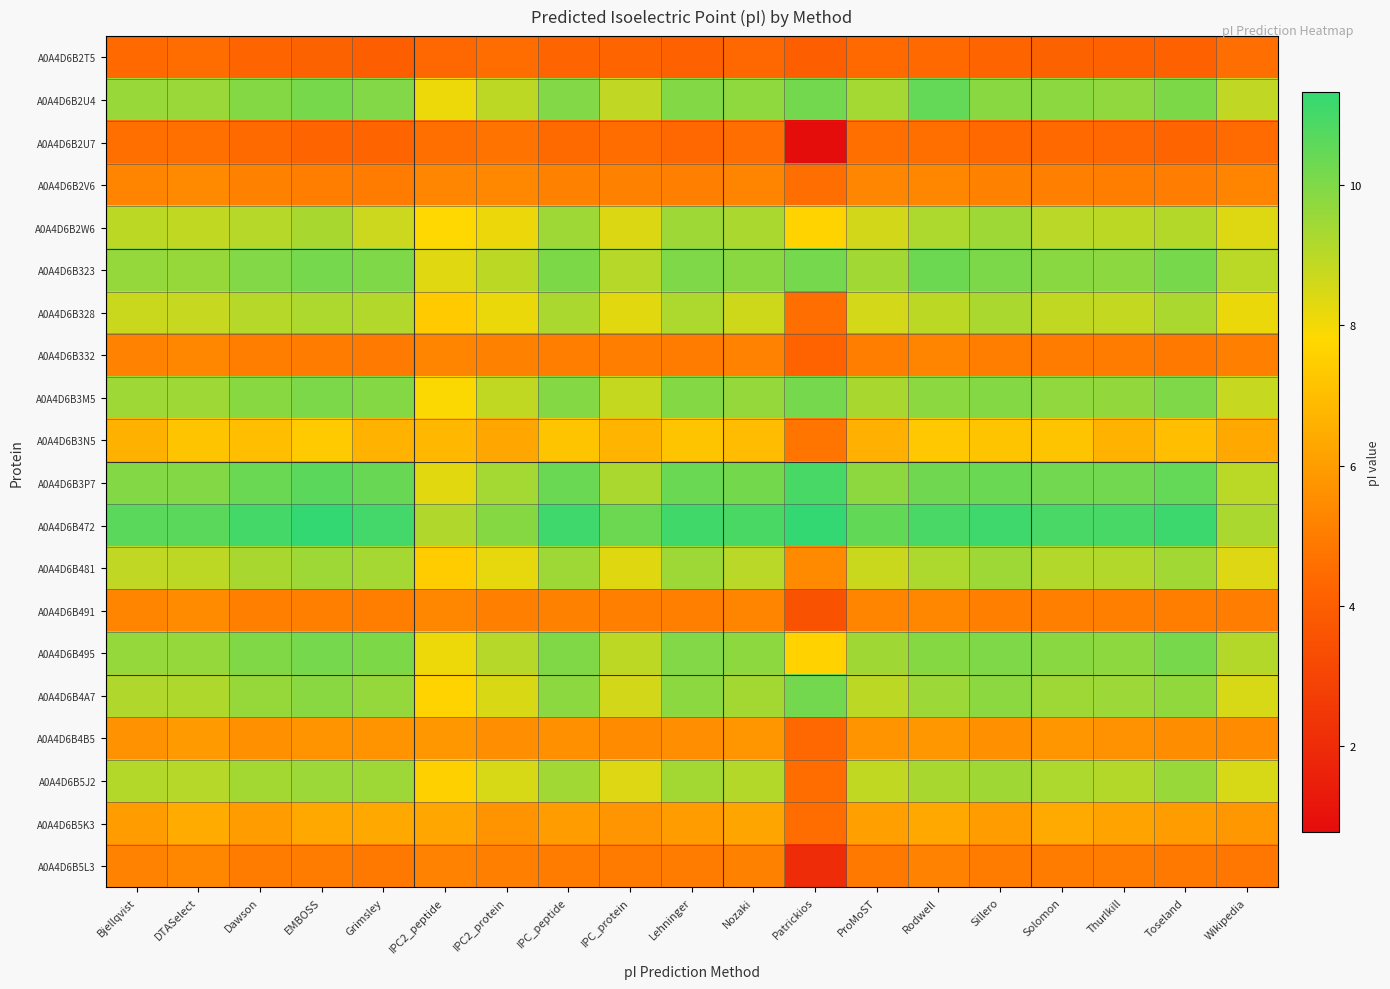

Reading right to left, transcribe all the data shown in this chart.

A0A4D6B2T5: Wikipedia=4.6	Toseland=4.1	Thurlkill=4.1	Solomon=4.2	Sillero=4.2	Rodwell=4.4	ProMoST=4.4	Patrickios=4.0	Nozaki=4.4	Lehninger=4.2	IPC_protein=4.3	IPC_peptide=4.2	IPC2_protein=4.5	IPC2_peptide=4.4	Grimsley=4.0	EMBOSS=4.2	Dawson=4.2	DTASelect=4.5	Bjellqvist=4.4
A0A4D6B2U4: Wikipedia=8.9	Toseland=10.0	Thurlkill=9.7	Solomon=9.8	Sillero=9.8	Rodwell=10.5	ProMoST=9.4	Patrickios=10.2	Nozaki=9.7	Lehninger=9.9	IPC_protein=8.9	IPC_peptide=10.0	IPC2_protein=8.9	IPC2_peptide=8.1	Grimsley=10.0	EMBOSS=10.1	Dawson=9.9	DTASelect=9.5	Bjellqvist=9.6
A0A4D6B2U7: Wikipedia=4.5	Toseland=4.3	Thurlkill=4.4	Solomon=4.4	Sillero=4.4	Rodwell=4.6	ProMoST=4.6	Patrickios=0.8	Nozaki=4.6	Lehninger=4.4	IPC_protein=4.5	IPC_peptide=4.4	IPC2_protein=4.7	IPC2_peptide=4.6	Grimsley=4.3	EMBOSS=4.3	Dawson=4.4	DTASelect=4.6	Bjellqvist=4.6
A0A4D6B2V6: Wikipedia=5.2	Toseland=5.0	Thurlkill=5.1	Solomon=5.1	Sillero=5.1	Rodwell=5.3	ProMoST=5.3	Patrickios=4.6	Nozaki=5.3	Lehninger=5.1	IPC_protein=5.1	IPC_peptide=5.1	IPC2_protein=5.4	IPC2_peptide=5.3	Grimsley=5.0	EMBOSS=5.1	Dawson=5.1	DTASelect=5.4	Bjellqvist=5.3
A0A4D6B2W6: Wikipedia=8.4	Toseland=9.1	Thurlkill=9.0	Solomon=9.0	Sillero=9.5	Rodwell=9.2	ProMoST=8.6	Patrickios=7.7	Nozaki=9.3	Lehninger=9.5	IPC_protein=8.4	IPC_peptide=9.5	IPC2_protein=8.1	IPC2_peptide=7.8	Grimsley=8.7	EMBOSS=9.3	Dawson=9.1	DTASelect=8.9	Bjellqvist=9.0
A0A4D6B323: Wikipedia=9.0	Toseland=10.1	Thurlkill=9.8	Solomon=9.8	Sillero=10.1	Rodwell=10.3	ProMoST=9.4	Patrickios=10.2	Nozaki=9.8	Lehninger=10.0	IPC_protein=9.1	IPC_peptide=10.0	IPC2_protein=9.0	IPC2_peptide=8.3	Grimsley=10.0	EMBOSS=10.2	Dawson=10.0	DTASelect=9.6	Bjellqvist=9.6
A0A4D6B328: Wikipedia=8.1	Toseland=9.3	Thurlkill=8.8	Solomon=8.9	Sillero=9.3	Rodwell=9.0	ProMoST=8.6	Patrickios=4.6	Nozaki=8.7	Lehninger=9.2	IPC_protein=8.3	IPC_peptide=9.3	IPC2_protein=8.2	IPC2_peptide=7.4	Grimsley=9.1	EMBOSS=9.2	Dawson=9.1	DTASelect=8.8	Bjellqvist=8.7
A0A4D6B332: Wikipedia=5.1	Toseland=4.9	Thurlkill=5.0	Solomon=5.0	Sillero=5.0	Rodwell=5.2	ProMoST=5.0	Patrickios=4.2	Nozaki=5.2	Lehninger=5.0	IPC_protein=5.0	IPC_peptide=5.0	IPC2_protein=5.1	IPC2_peptide=5.2	Grimsley=4.9	EMBOSS=5.0	Dawson=5.0	DTASelect=5.3	Bjellqvist=5.2
A0A4D6B3M5: Wikipedia=8.8	Toseland=10.0	Thurlkill=9.7	Solomon=9.7	Sillero=9.9	Rodwell=9.8	ProMoST=9.3	Patrickios=10.2	Nozaki=9.6	Lehninger=9.9	IPC_protein=8.8	IPC_peptide=9.9	IPC2_protein=8.9	IPC2_peptide=7.9	Grimsley=9.9	EMBOSS=10.1	Dawson=9.9	DTASelect=9.5	Bjellqvist=9.5
A0A4D6B3N5: Wikipedia=6.3	Toseland=7.0	Thurlkill=6.6	Solomon=7.2	Sillero=7.2	Rodwell=7.3	ProMoST=6.6	Patrickios=4.8	Nozaki=6.9	Lehninger=7.2	IPC_protein=6.7	IPC_peptide=7.2	IPC2_protein=6.3	IPC2_peptide=6.8	Grimsley=6.7	EMBOSS=7.4	Dawson=7.0	DTASelect=7.2	Bjellqvist=6.6
A0A4D6B3P7: Wikipedia=9.0	Toseland=10.5	Thurlkill=10.2	Solomon=10.2	Sillero=10.4	Rodwell=10.3	ProMoST=9.8	Patrickios=10.9	Nozaki=10.2	Lehninger=10.4	IPC_protein=9.3	IPC_peptide=10.4	IPC2_protein=9.4	IPC2_peptide=8.3	Grimsley=10.4	EMBOSS=10.6	Dawson=10.4	DTASelect=9.9	Bjellqvist=9.9
A0A4D6B472: Wikipedia=9.2	Toseland=11.2	Thurlkill=10.9	Solomon=10.9	Sillero=11.1	Rodwell=10.9	ProMoST=10.5	Patrickios=11.3	Nozaki=10.9	Lehninger=11.1	IPC_protein=10.3	IPC_peptide=11.1	IPC2_protein=9.9	IPC2_peptide=9.2	Grimsley=11.0	EMBOSS=11.3	Dawson=11.0	DTASelect=10.6	Bjellqvist=10.6
A0A4D6B481: Wikipedia=8.4	Toseland=9.4	Thurlkill=9.1	Solomon=9.1	Sillero=9.5	Rodwell=9.2	ProMoST=8.7	Patrickios=5.4	Nozaki=9.0	Lehninger=9.5	IPC_protein=8.4	IPC_peptide=9.5	IPC2_protein=8.2	IPC2_peptide=7.5	Grimsley=9.3	EMBOSS=9.5	Dawson=9.3	DTASelect=8.9	Bjellqvist=8.9
A0A4D6B491: Wikipedia=5.0	Toseland=5.0	Thurlkill=5.1	Solomon=5.1	Sillero=5.1	Rodwell=5.3	ProMoST=5.3	Patrickios=3.6	Nozaki=5.3	Lehninger=5.1	IPC_protein=5.1	IPC_peptide=5.1	IPC2_protein=5.1	IPC2_peptide=5.3	Grimsley=5.1	EMBOSS=5.1	Dawson=5.1	DTASelect=5.4	Bjellqvist=5.2
A0A4D6B495: Wikipedia=9.1	Toseland=10.1	Thurlkill=9.8	Solomon=9.8	Sillero=10.0	Rodwell=9.9	ProMoST=9.4	Patrickios=7.6	Nozaki=9.8	Lehninger=10.0	IPC_protein=8.9	IPC_peptide=10.0	IPC2_protein=9.1	IPC2_peptide=8.1	Grimsley=10.0	EMBOSS=10.2	Dawson=10.0	DTASelect=9.6	Bjellqvist=9.6
A0A4D6B4A7: Wikipedia=8.5	Toseland=9.7	Thurlkill=9.5	Solomon=9.5	Sillero=9.8	Rodwell=9.5	ProMoST=9.0	Patrickios=10.2	Nozaki=9.4	Lehninger=9.8	IPC_protein=8.6	IPC_peptide=9.8	IPC2_protein=8.4	IPC2_peptide=7.6	Grimsley=9.6	EMBOSS=9.8	Dawson=9.6	DTASelect=9.2	Bjellqvist=9.2
A0A4D6B4B5: Wikipedia=5.5	Toseland=5.5	Thurlkill=5.7	Solomon=5.8	Sillero=5.6	Rodwell=5.9	ProMoST=5.7	Patrickios=4.4	Nozaki=5.8	Lehninger=5.6	IPC_protein=5.5	IPC_peptide=5.6	IPC2_protein=5.5	IPC2_peptide=5.9	Grimsley=5.7	EMBOSS=5.7	Dawson=5.6	DTASelect=5.9	Bjellqvist=5.7
A0A4D6B5J2: Wikipedia=8.5	Toseland=9.6	Thurlkill=9.1	Solomon=9.2	Sillero=9.4	Rodwell=9.3	ProMoST=8.9	Patrickios=4.5	Nozaki=9.1	Lehninger=9.4	IPC_protein=8.4	IPC_peptide=9.4	IPC2_protein=8.5	IPC2_peptide=7.6	Grimsley=9.5	EMBOSS=9.5	Dawson=9.4	DTASelect=9.1	Bjellqvist=9.1
A0A4D6B5K3: Wikipedia=5.8	Toseland=6.0	Thurlkill=6.2	Solomon=6.4	Sillero=6.0	Rodwell=6.3	ProMoST=6.1	Patrickios=4.5	Nozaki=6.2	Lehninger=6.0	IPC_protein=5.8	IPC_peptide=6.0	IPC2_protein=5.7	IPC2_peptide=6.3	Grimsley=6.4	EMBOSS=6.4	Dawson=6.0	DTASelect=6.4	Bjellqvist=6.0
A0A4D6B5L3: Wikipedia=4.8	Toseland=4.9	Thurlkill=5.0	Solomon=5.0	Sillero=5.0	Rodwell=5.2	ProMoST=4.9	Patrickios=2.1	Nozaki=5.1	Lehninger=5.0	IPC_protein=5.0	IPC_peptide=5.0	IPC2_protein=5.1	IPC2_peptide=5.2	Grimsley=4.9	EMBOSS=5.0	Dawson=5.0	DTASelect=5.3	Bjellqvist=5.2